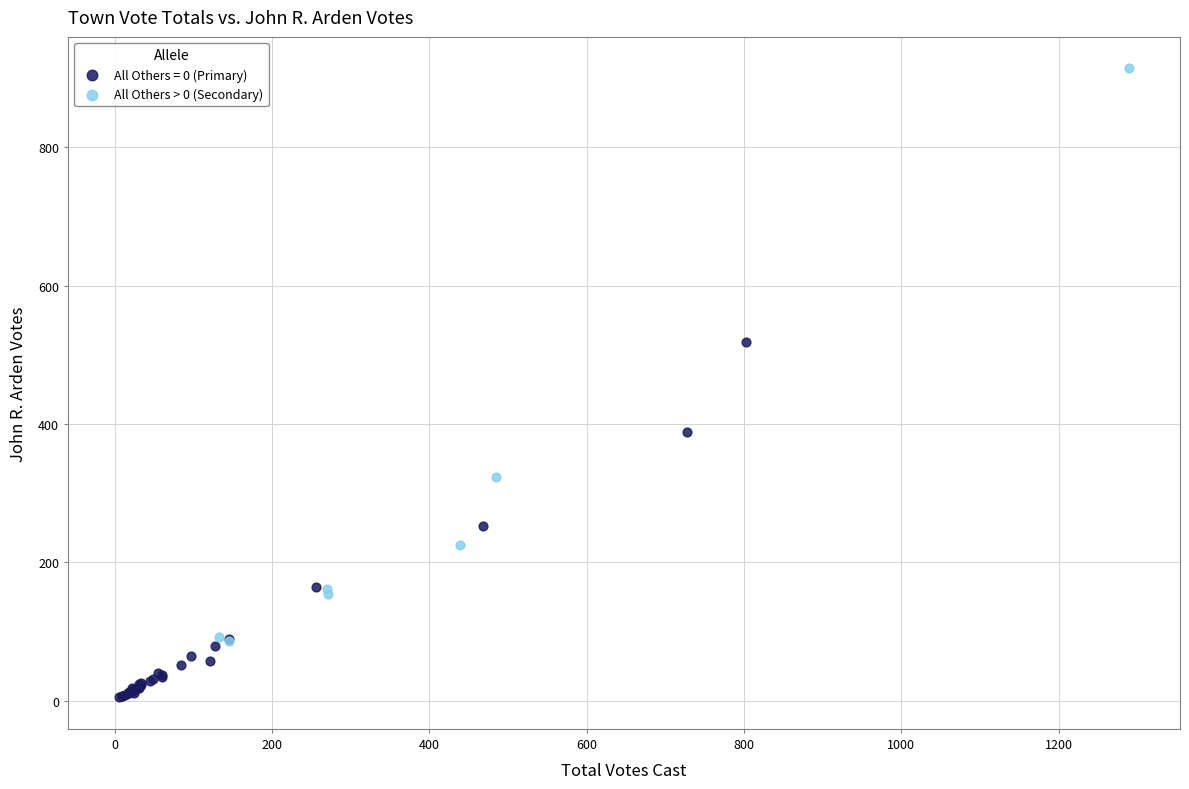

Which series has the largest Y range (max minus min)?

All Others > 0 (Secondary)